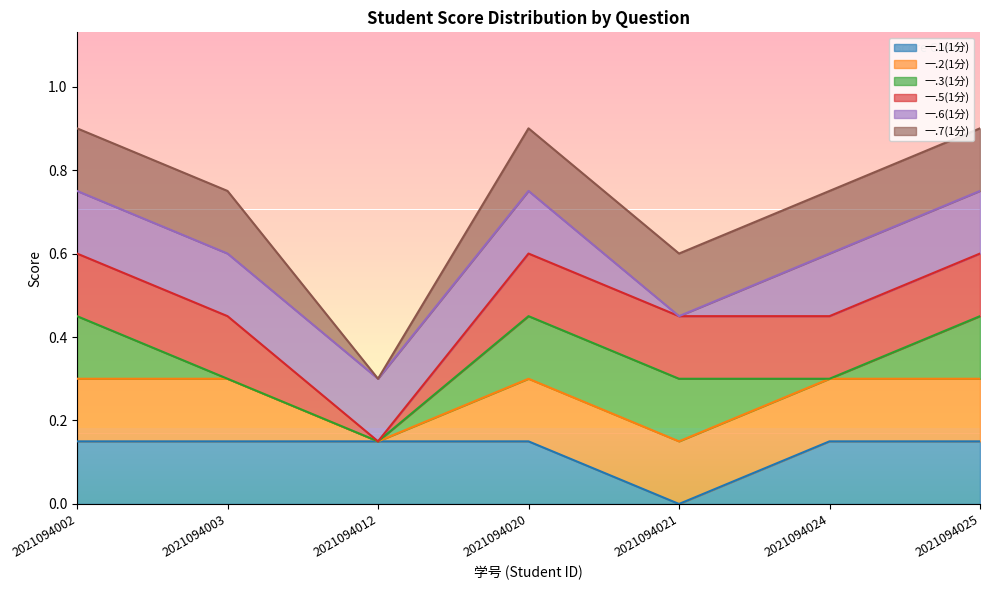

At which category does the chart reach its minimum across all series?

2021094021